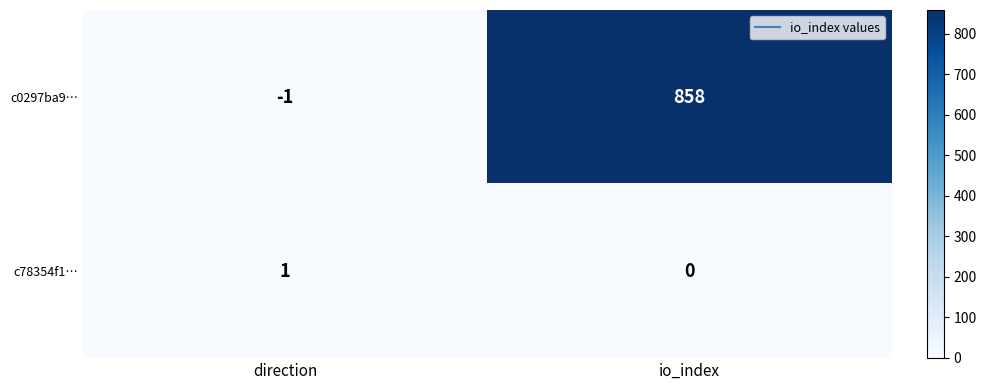

Where is c78354f1… nearest to the value 0?

io_index